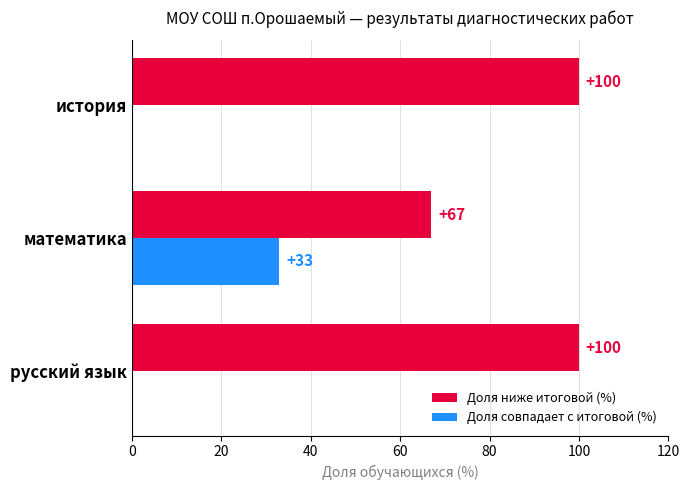

How many Доля совпадает с итоговой (%) values are between 0 and 33?

3